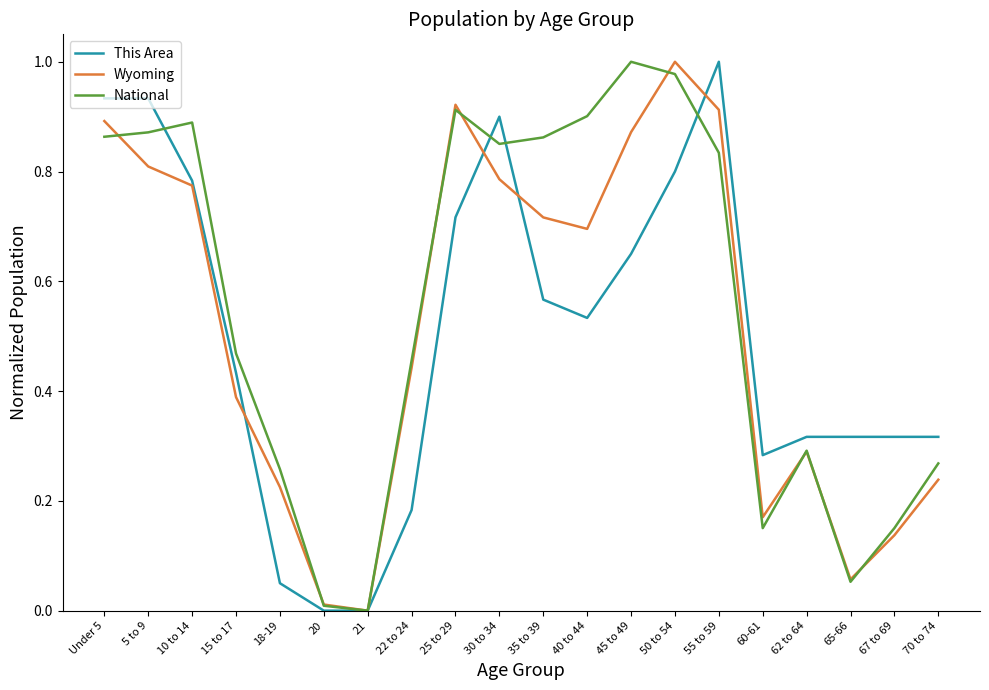

True or false: Wyoming and This Area cross at least once.

True